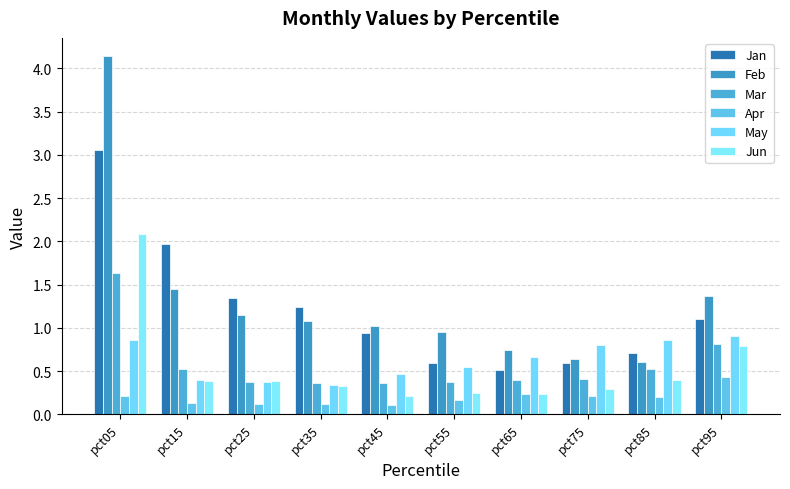

What is the average value of the Feb series?

1.3